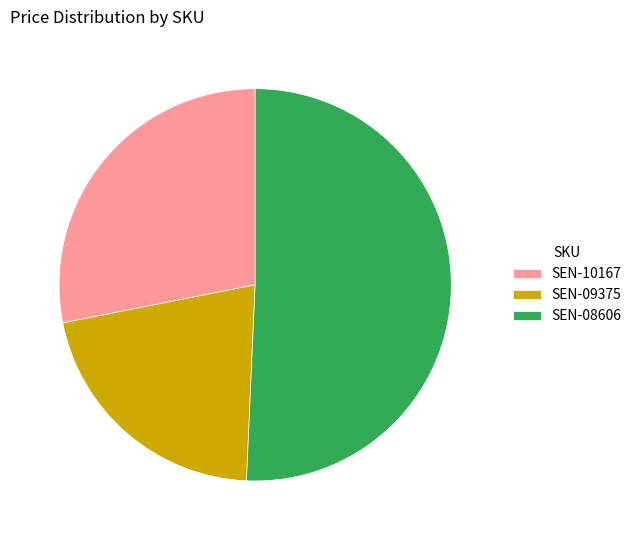

What is the smallest slice in the pie chart?

SEN-09375